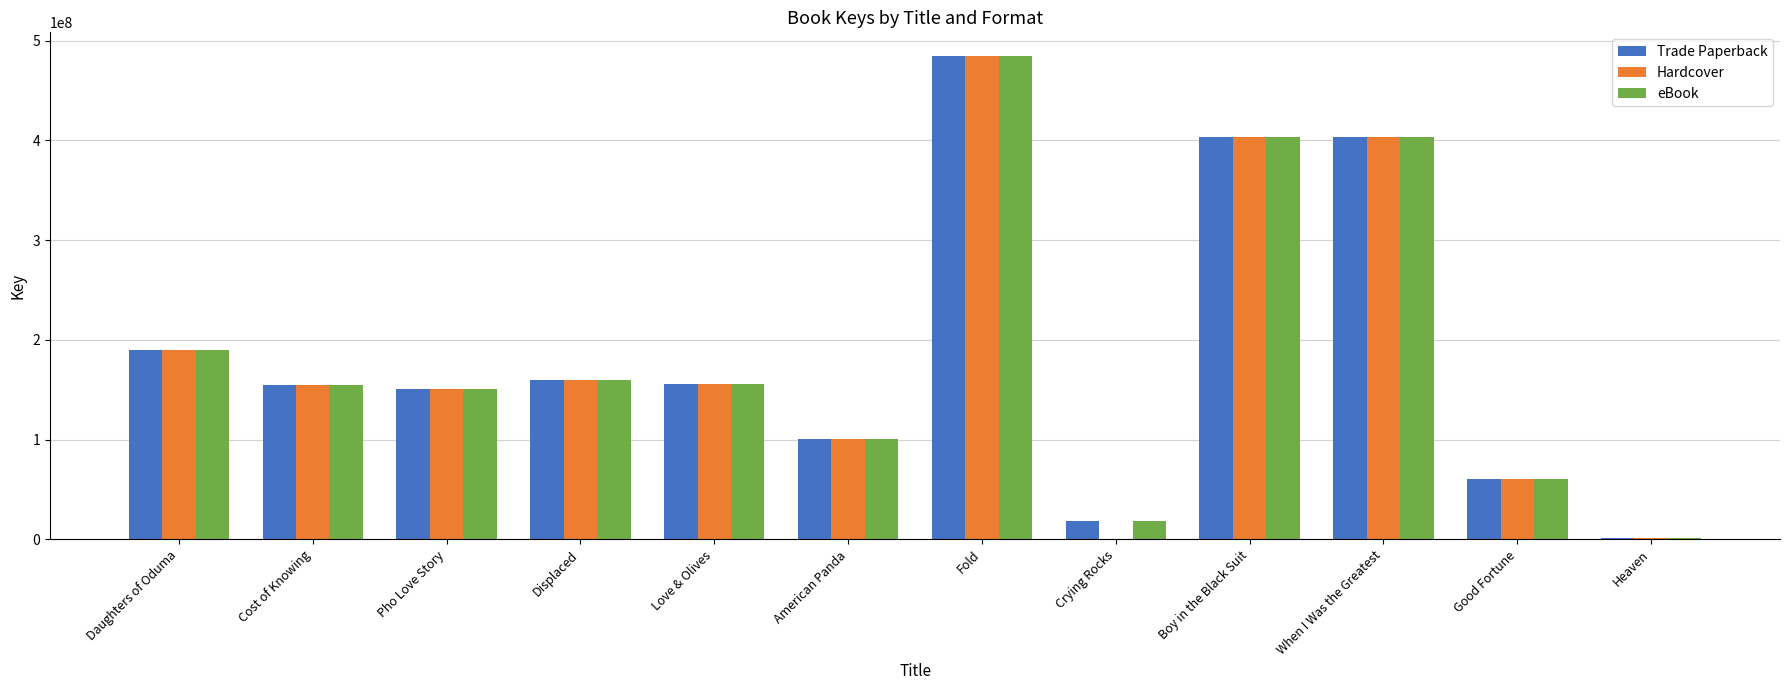

What is the sum of the Hardcover values at Cost of Knowing and When I Was the Greatest?

558783583